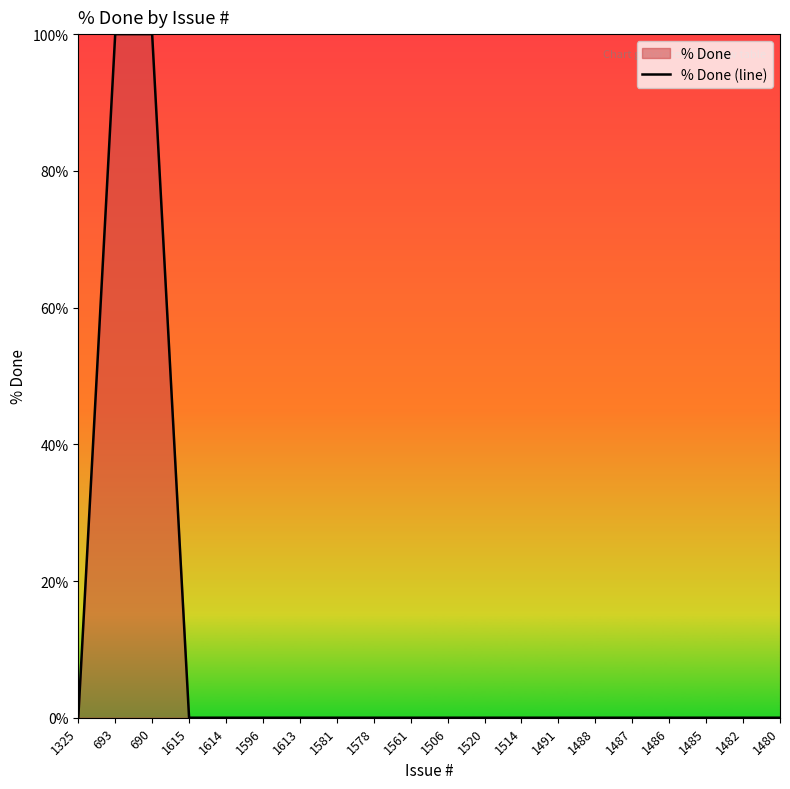

What is the sum of all values?

200